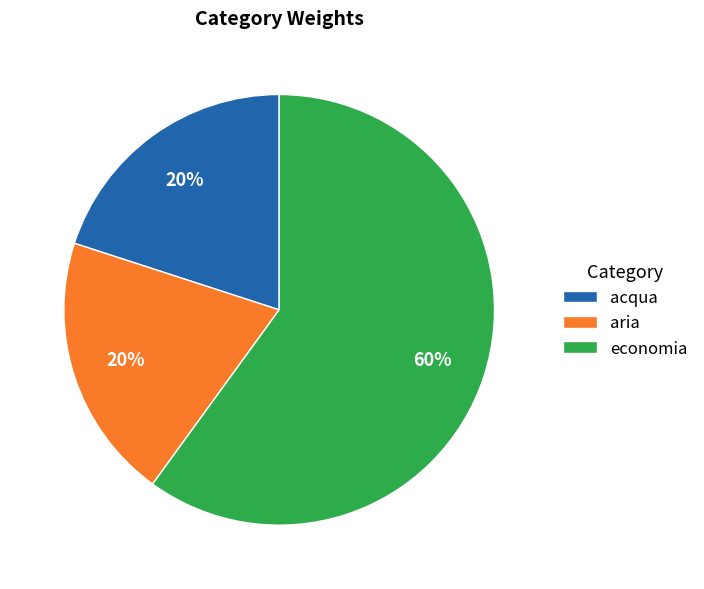

True or false: aria accounts for 20% of the total.

True